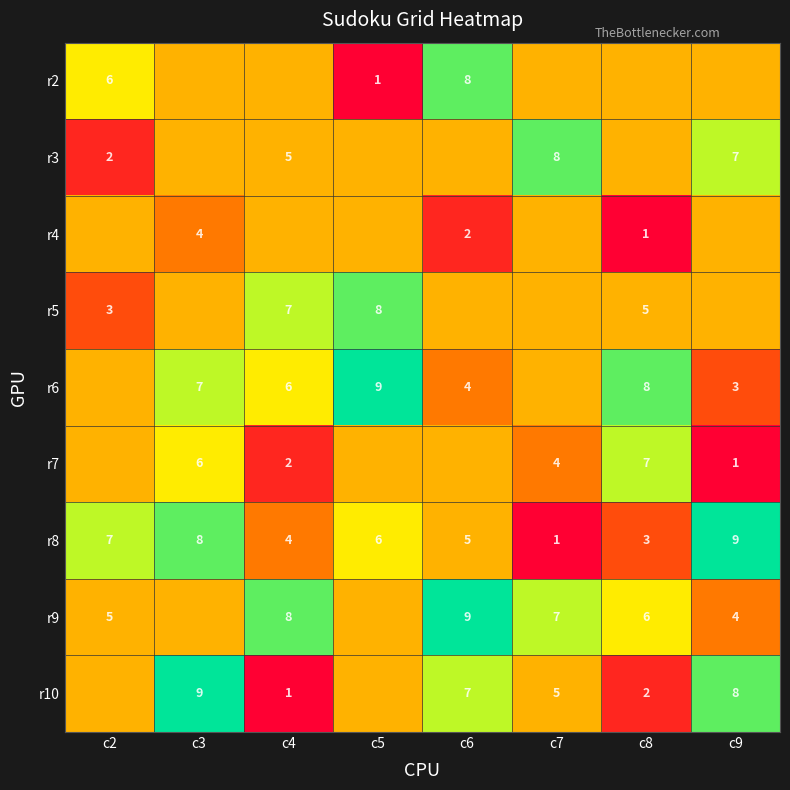

True or false: r4 has a value of 2 at c6.

True